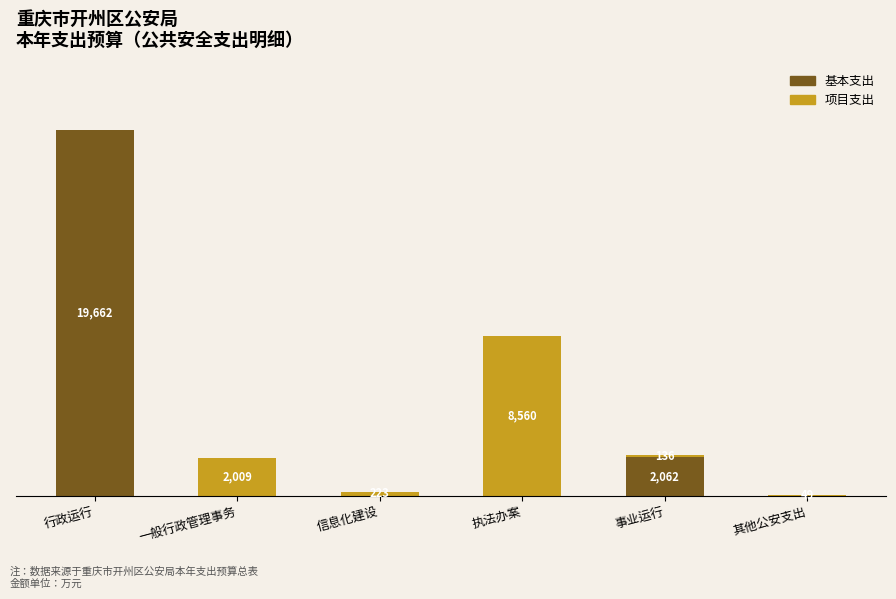

At which category is the sum across all series the highest?

行政运行